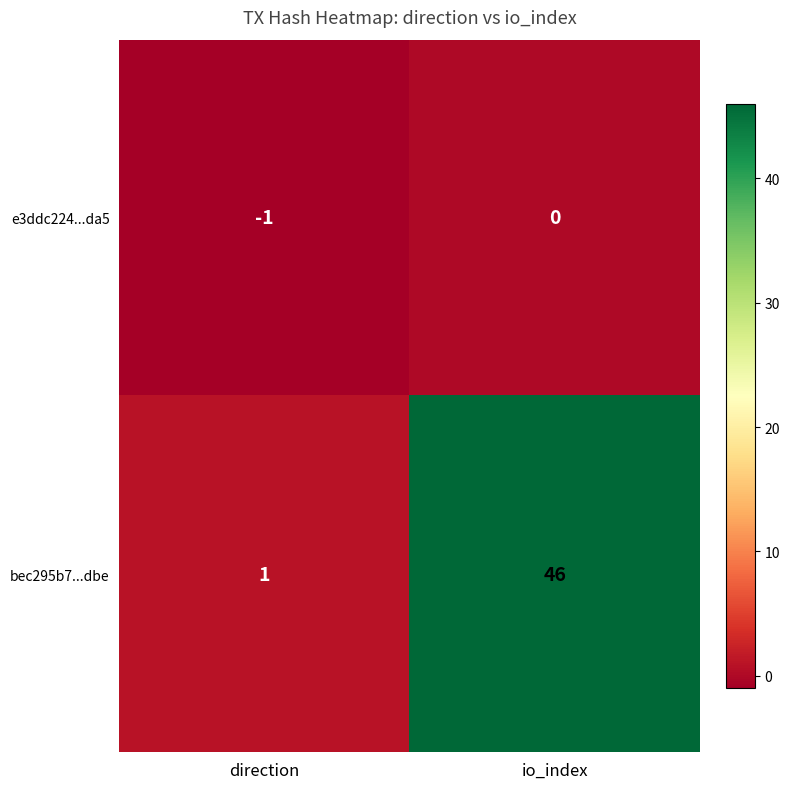

What is the minimum value shown in the chart?

-1